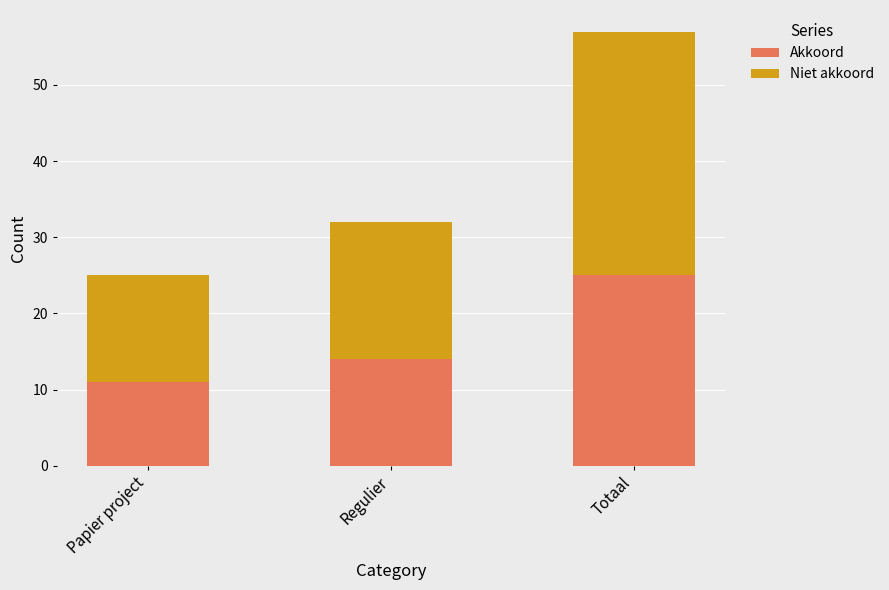

How many series are shown in this chart?

2